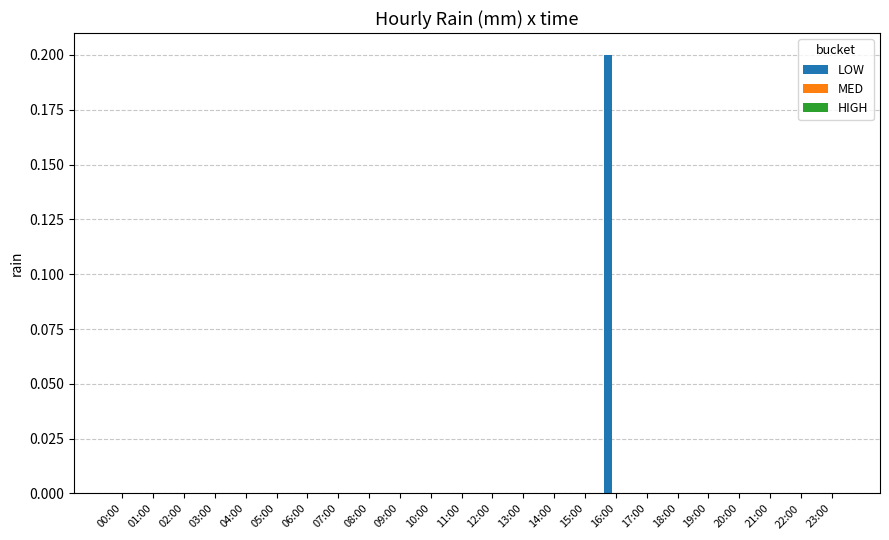

Between 16:00 and 00:00, which is larger?

16:00